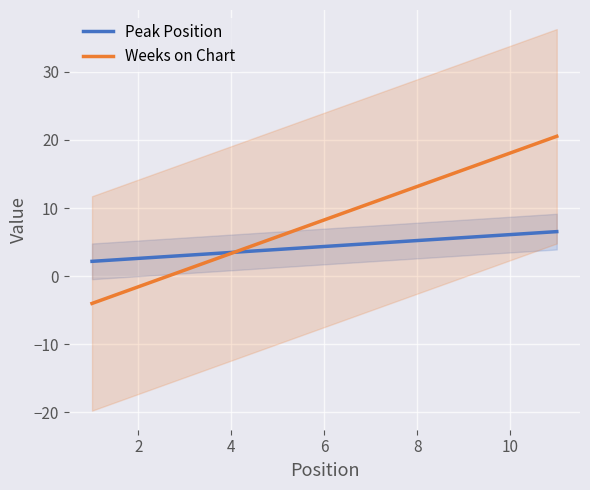

Is the value of Weeks on Chart at 6 greater than the value of Peak Position at 8?

Yes